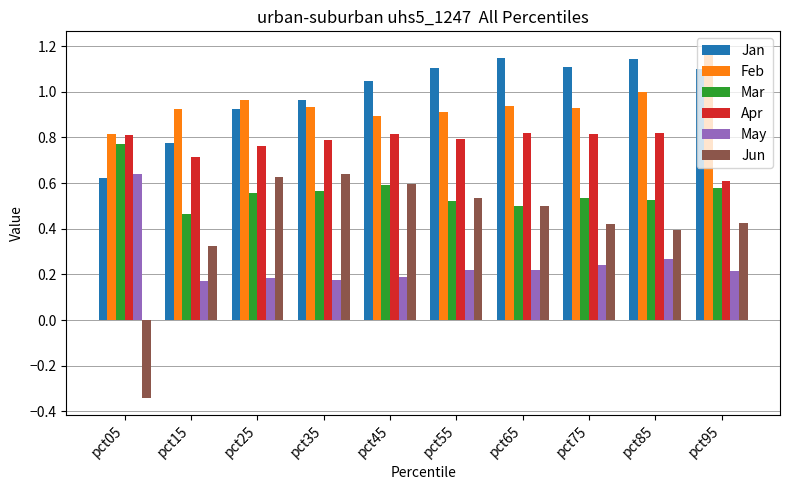

Which label corresponds to the largest value in the chart?

pct95